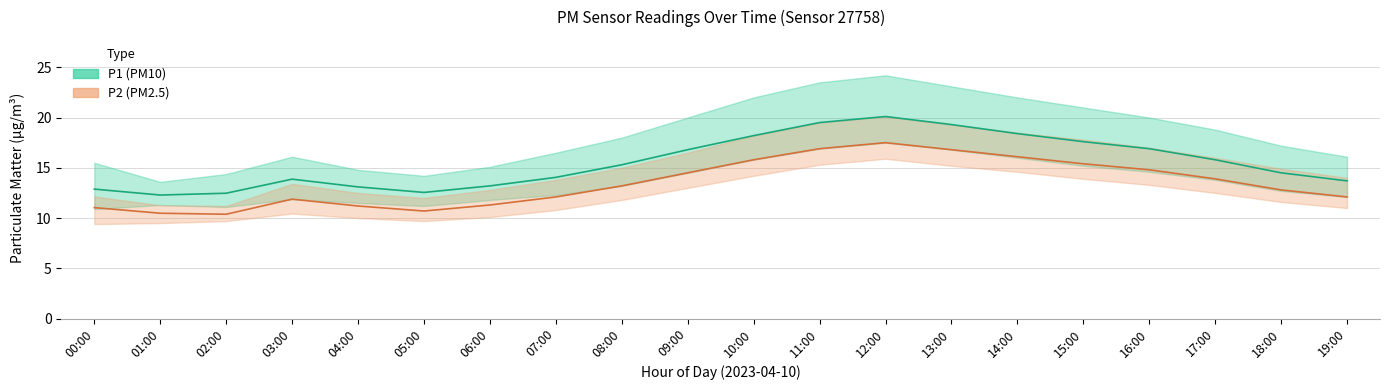

True or false: P2_lower and P2_upper cross at least once.

False